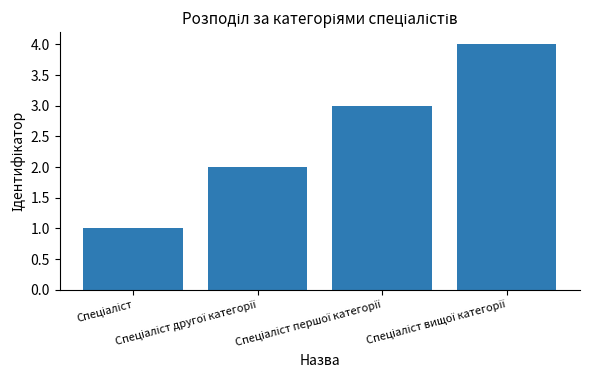

Reading left to right, what are all the values shown in this chart?

1	2	3	4